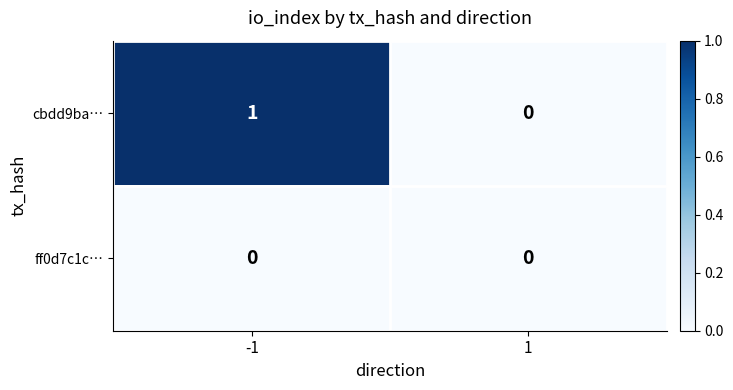

True or false: cbdd9ba… has a value of 1 at -1.

True